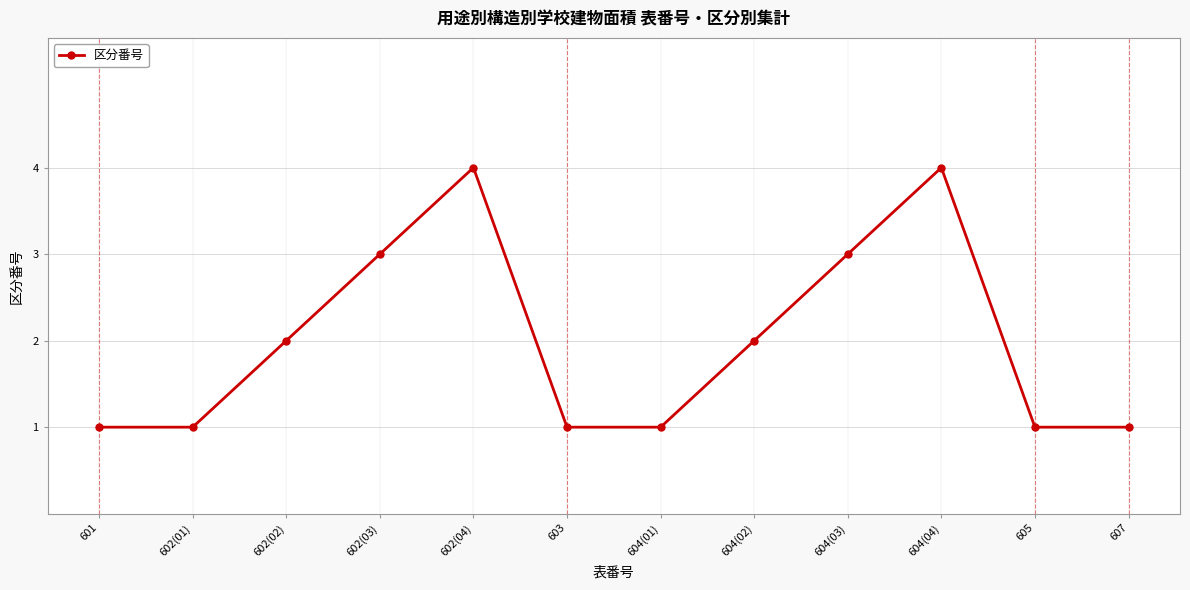

How many interior local peaks (higher than both neighbors) does the data have?

2